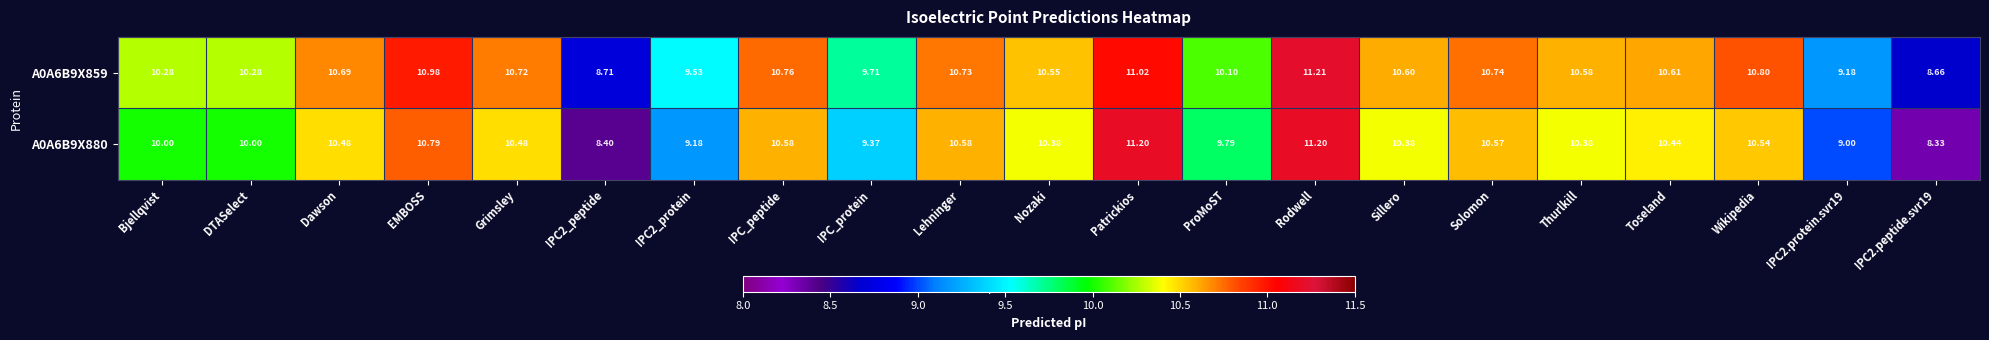

At which category is the sum across all series the highest?

Rodwell